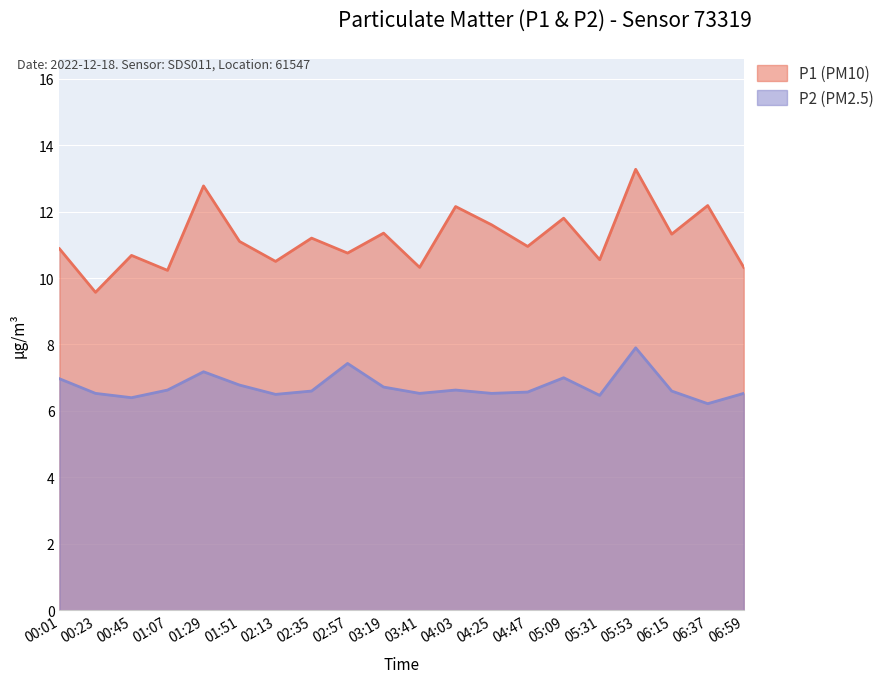

What are all the series names shown in the legend?

P1 (PM10), P2 (PM2.5)